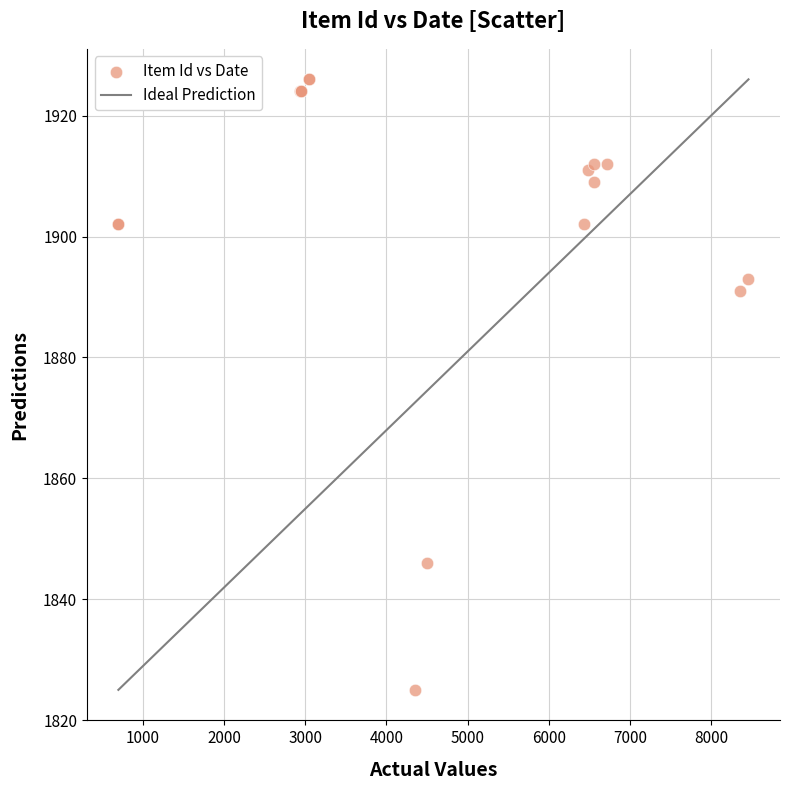

What Y value in the scatter plot is closest to 1875?

1891